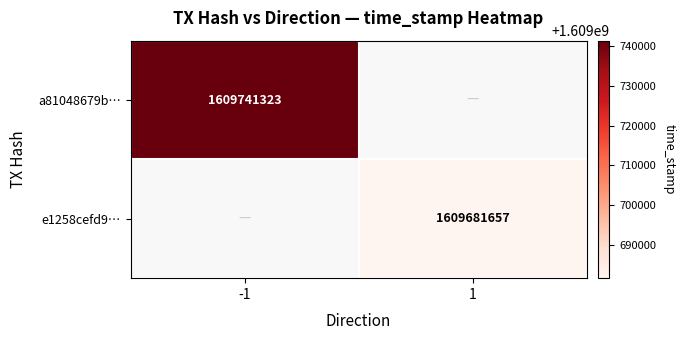

The value of a81048679b… at -1 is 2678239912. True or false?

False